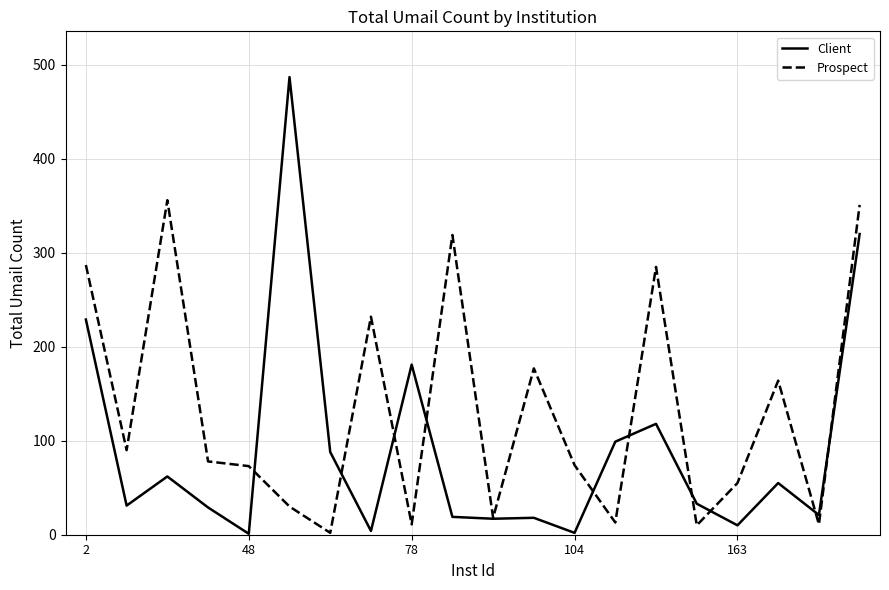

List the series in order of their overall mean, lowest first.

Client, Prospect